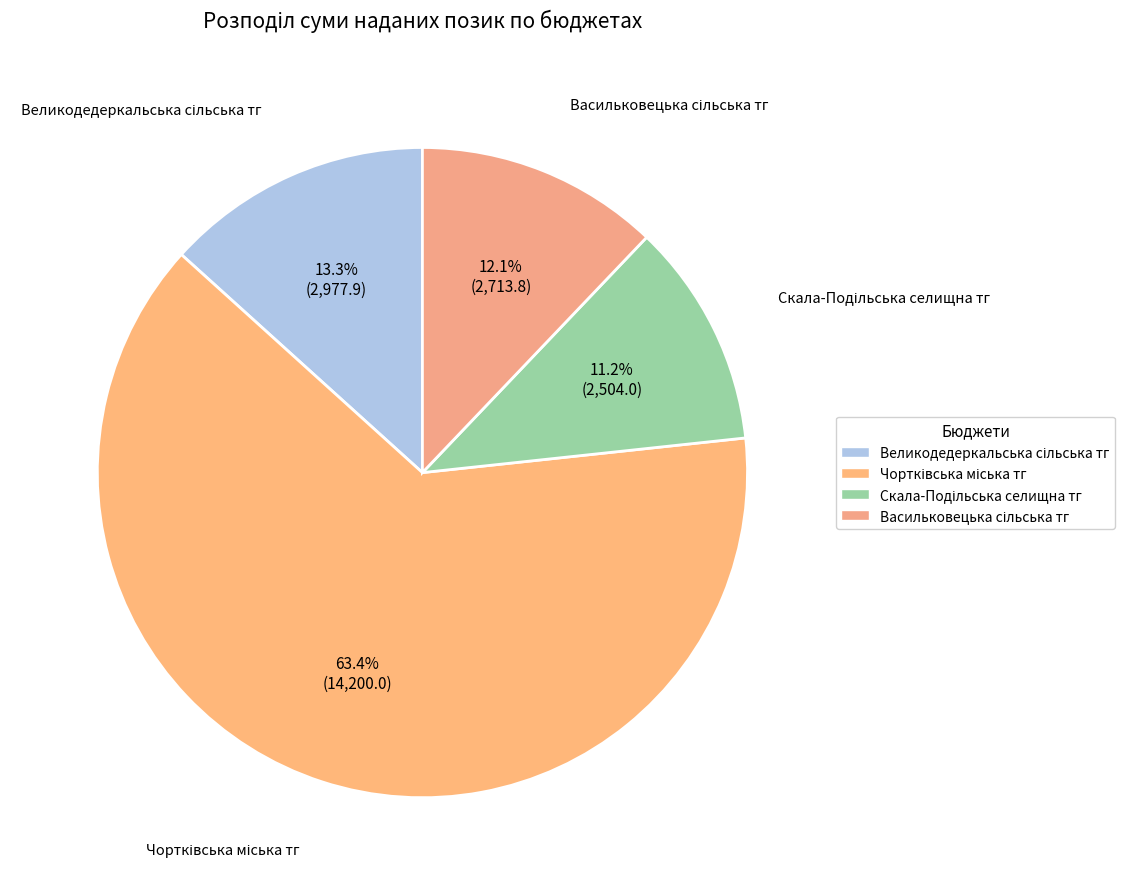

Is there any slice that represents more than half of the pie?

Yes